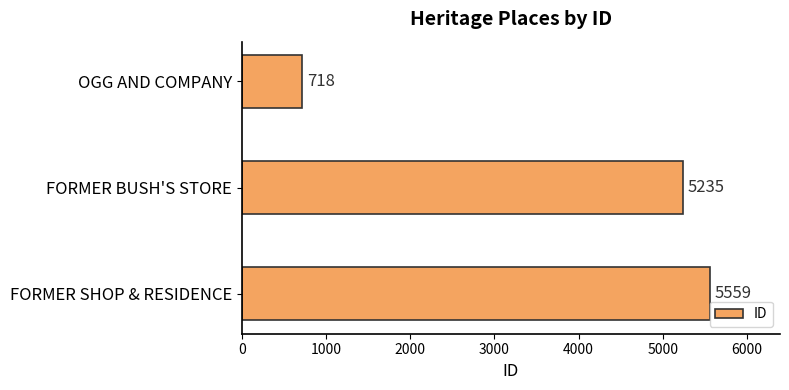

What value does the data have at OGG AND COMPANY, to the nearest 100?

700